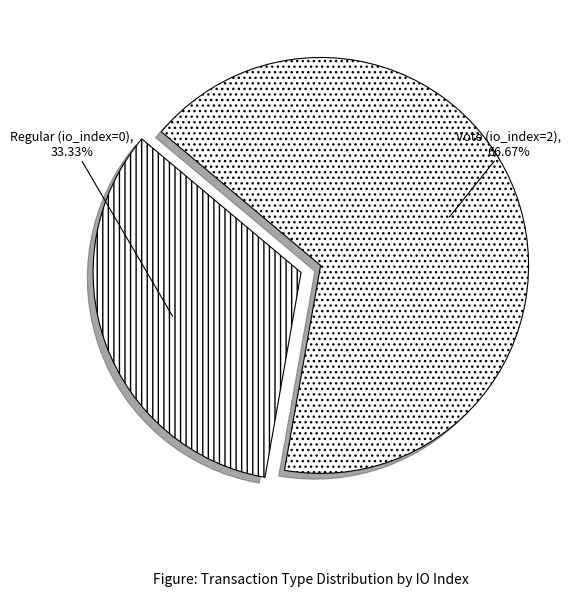

True or false: Vote (io_index=2) accounts for 85% of the total.

False